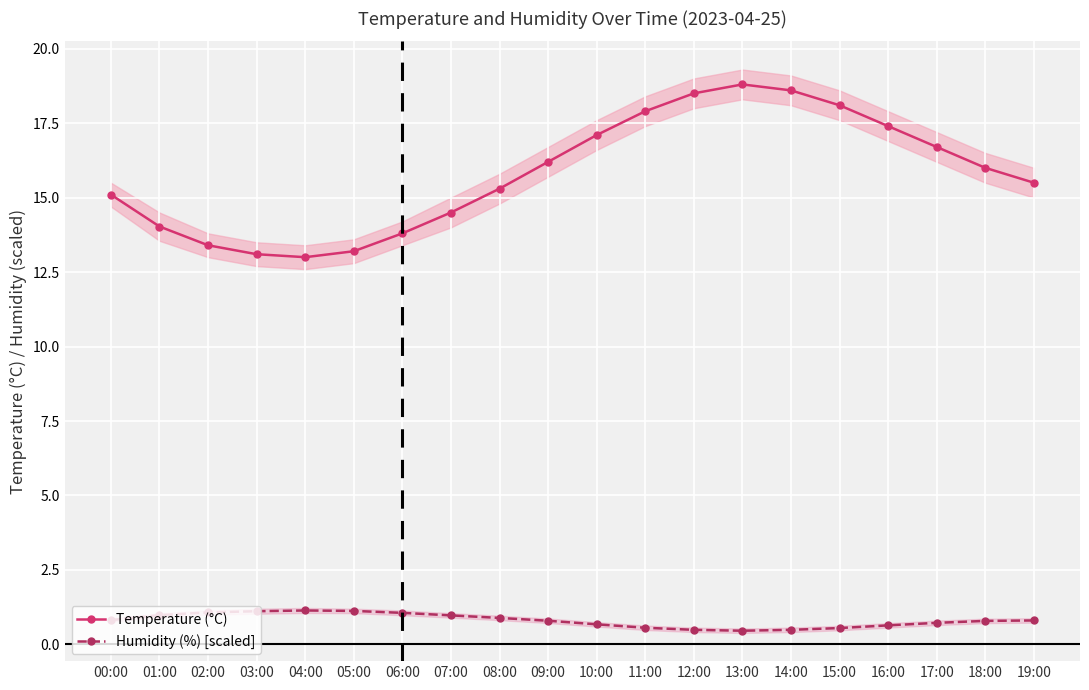

Between 06:00 and 15:00, which series saw the biggest shift?

Temperature (°C)